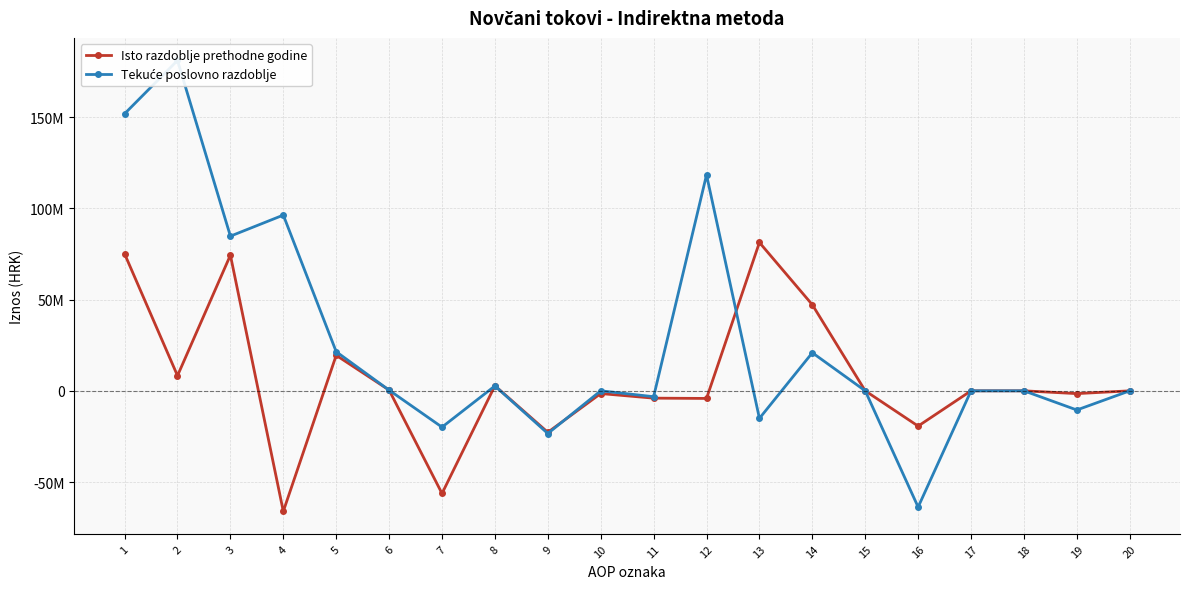

Reading left to right, extract all data points from this chart.

Isto razdoblje prethodne godine: 75042780	8287388	74320565	-66033177	19457411	404685	-56248717	2763428	-22729081	-1495851	-4015669	-4169383	81263034	47160172	0	-19323349	0	0	-1528138	0
Tekuće poslovno razdoblje: 151794628	181004393	84734811	96269582	21431746	363215	-19893917	2670637	-23383751	0	-3215599	118297251	-15091611	20863139	0	-63674209	0	0	-10499241	0